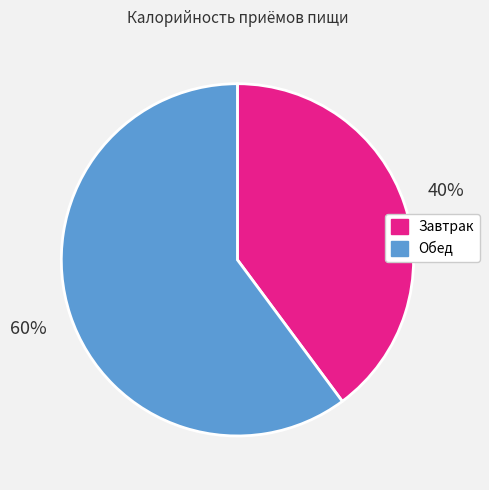

Is it true that Обед is 60% of the pie?

True